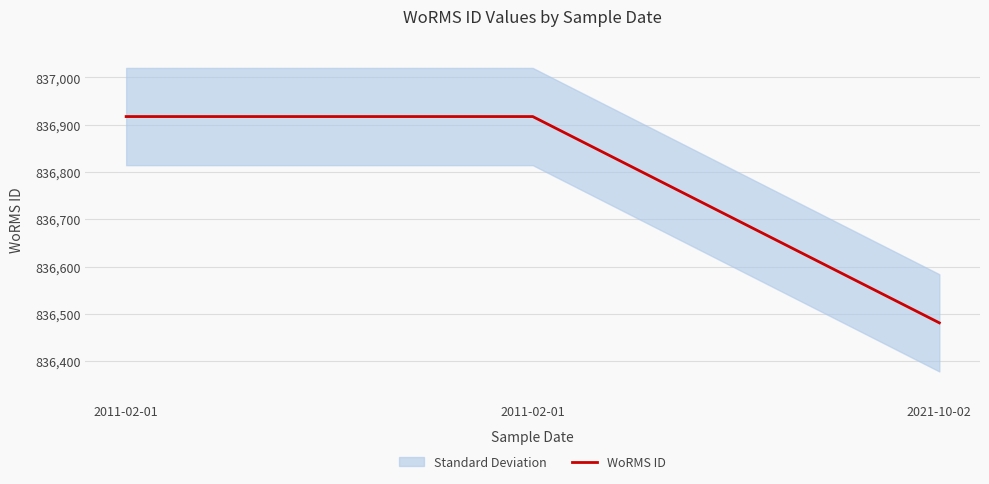

Rank the categories by value from lowest to highest.

2021-10-02, 2011-02-01, 2011-02-01